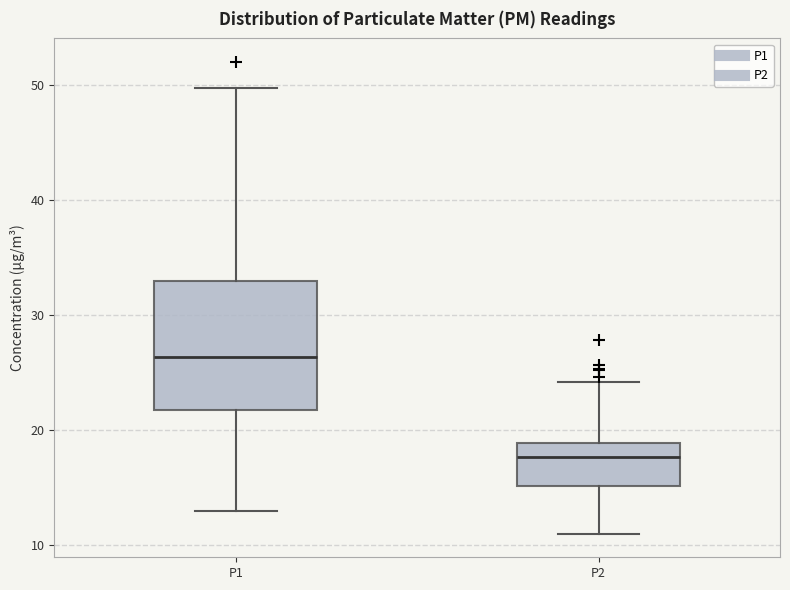

Reading left to right, read every box against the y-axis: the position of its median line, the range the box covers, and the ends of its whiskers. The values are not printed on the chart, so give them approximately, as read against the axis.

P1: median 26, box 22 to 33, whiskers 13 to 50
P2: median 18, box 15 to 19, whiskers 11 to 24